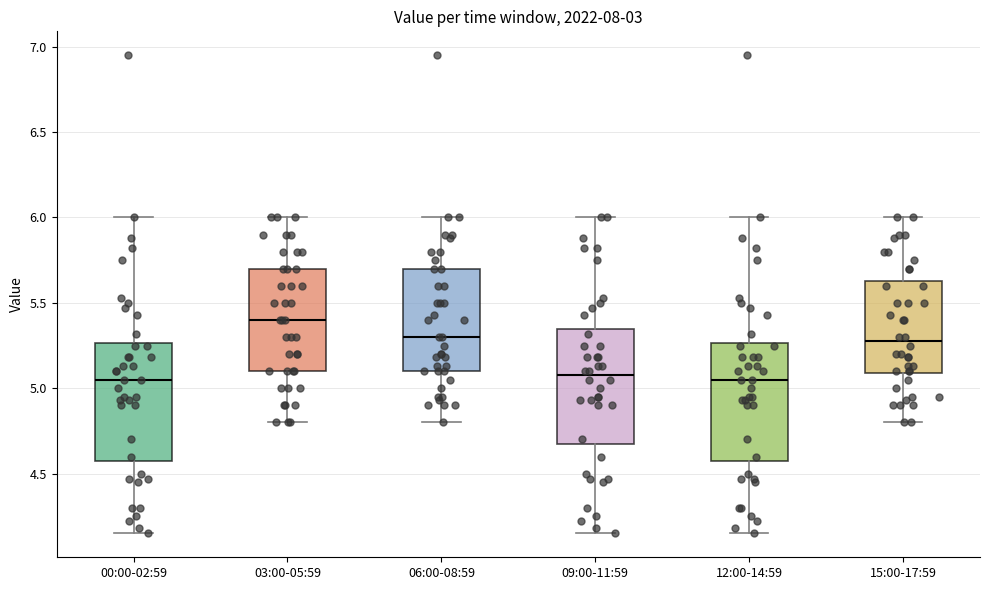

Reading left to right, transcribe this box plot: for each box, give where its median line is, the range the box spans, and where its two whiskers end, as read against the y-axis. The values are not printed on the chart, so give them approximately, as read against the axis.

00:00-02:59: median 5.05, box 4.60 to 5.25, whiskers 4.15 to 6.00
03:00-05:59: median 5.40, box 5.10 to 5.70, whiskers 4.80 to 6.00
06:00-08:59: median 5.30, box 5.10 to 5.70, whiskers 4.80 to 6.00
09:00-11:59: median 5.10, box 4.70 to 5.35, whiskers 4.15 to 6.00
12:00-14:59: median 5.05, box 4.60 to 5.25, whiskers 4.15 to 6.00
15:00-17:59: median 5.30, box 5.10 to 5.65, whiskers 4.80 to 6.00